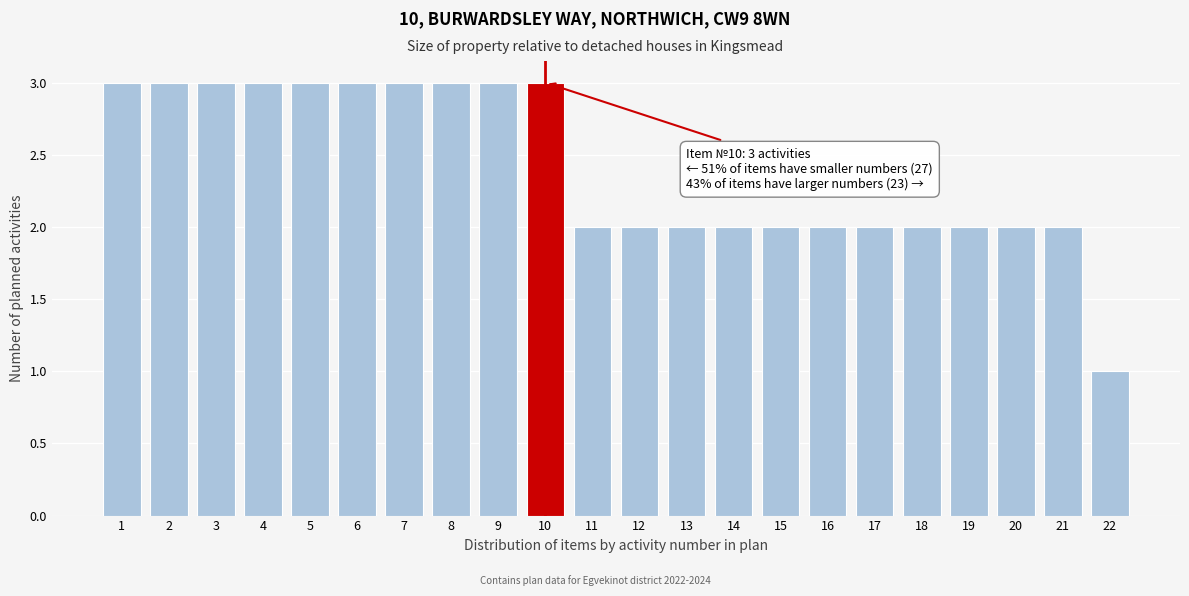

Reading left to right, what are all the values shown in this chart?

3	3	3	3	3	3	3	3	3	3	2	2	2	2	2	2	2	2	2	2	2	1